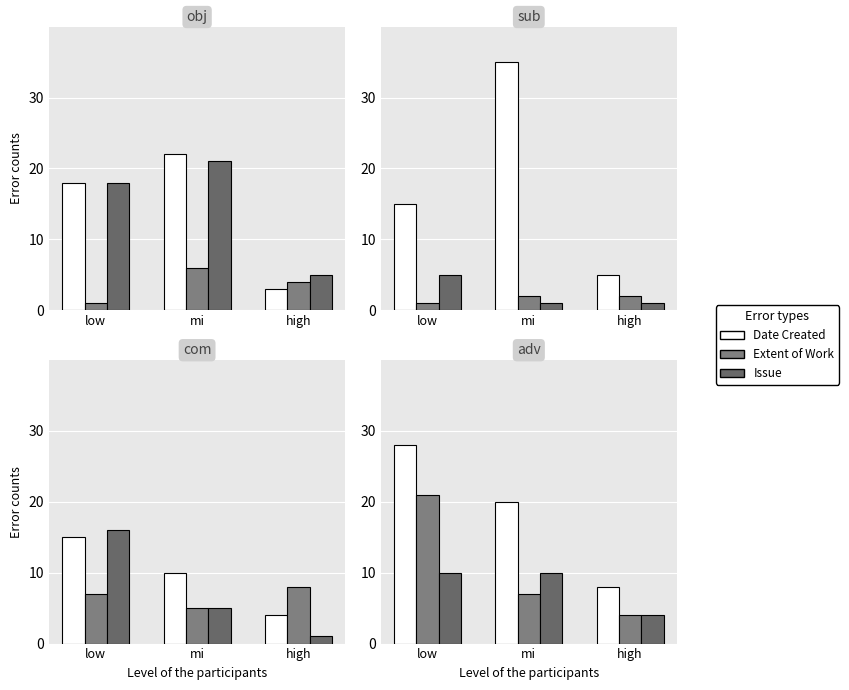

Reading left to right, extract all data points from this chart.

Date Created: low=28	mi=20	high=8
Extent of Work: low=21	mi=7	high=4
Issue: low=10	mi=10	high=4